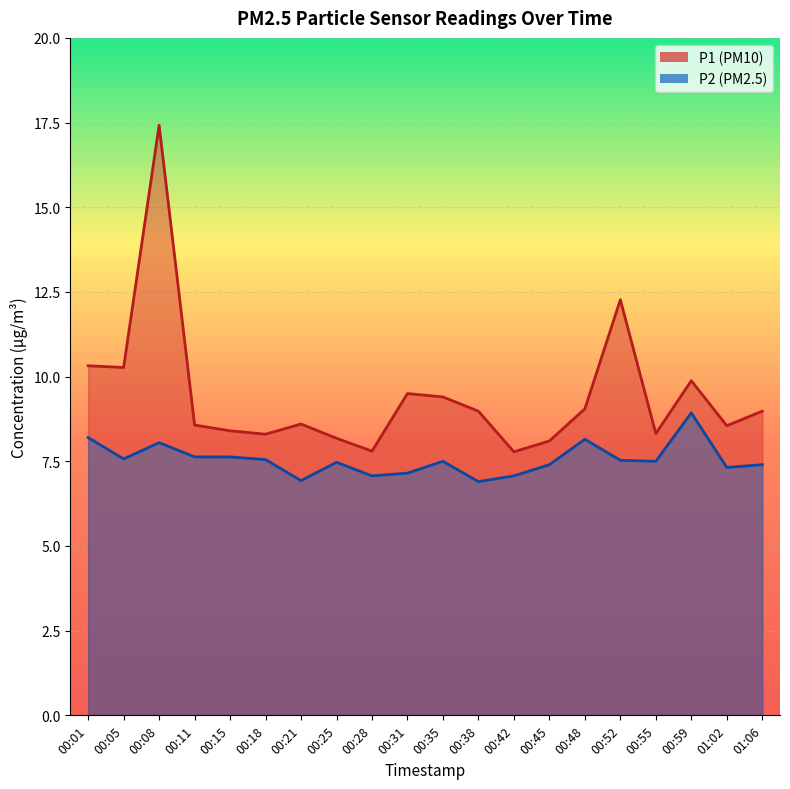

What is the difference between the maximum and minimum values in the P1 series?

9.6